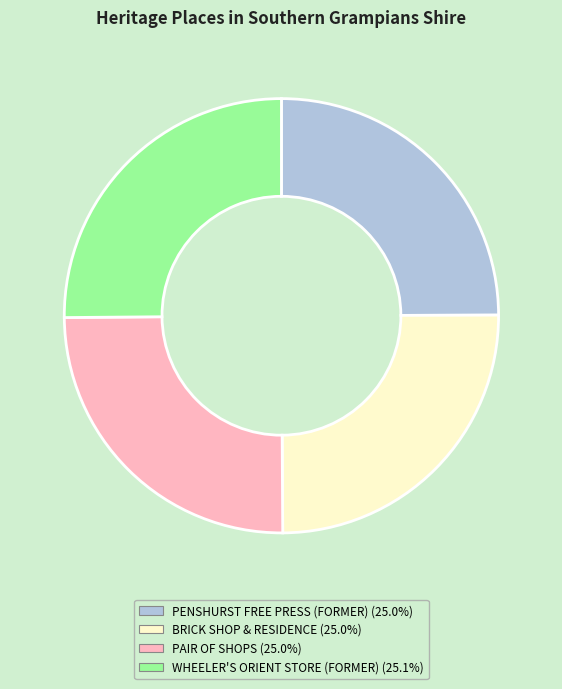

Does PAIR OF SHOPS account for over 50% of the chart?

No